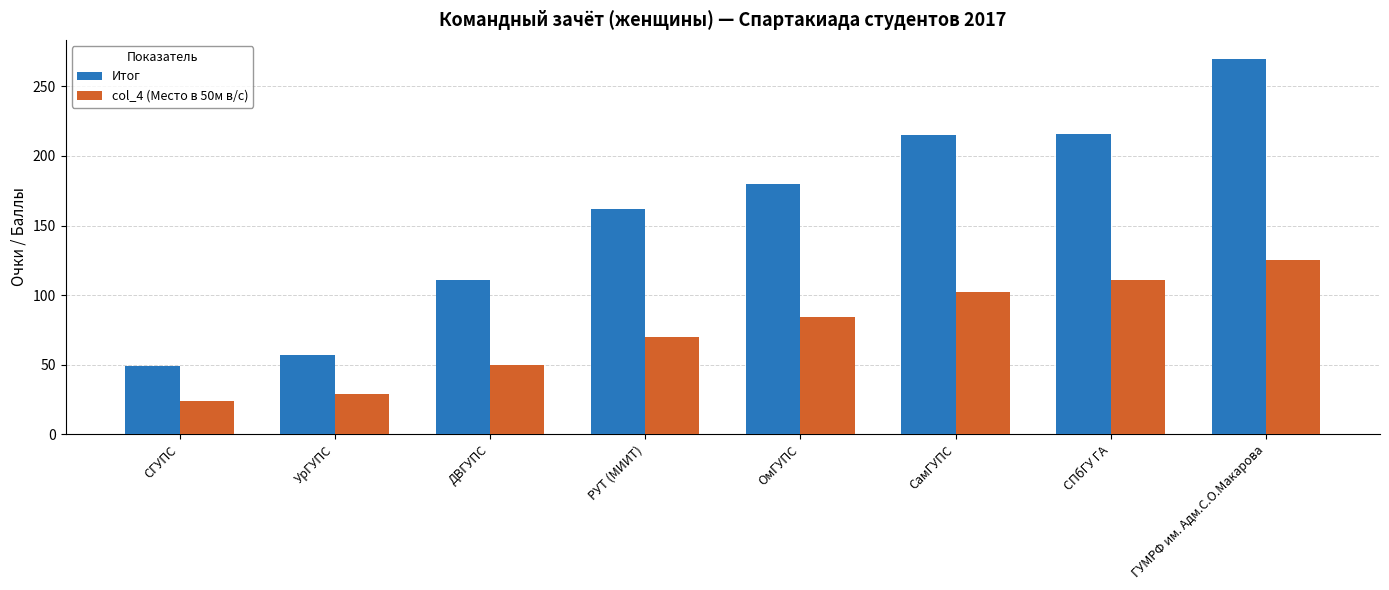

At which label does Итог reach its minimum?

СГУПС